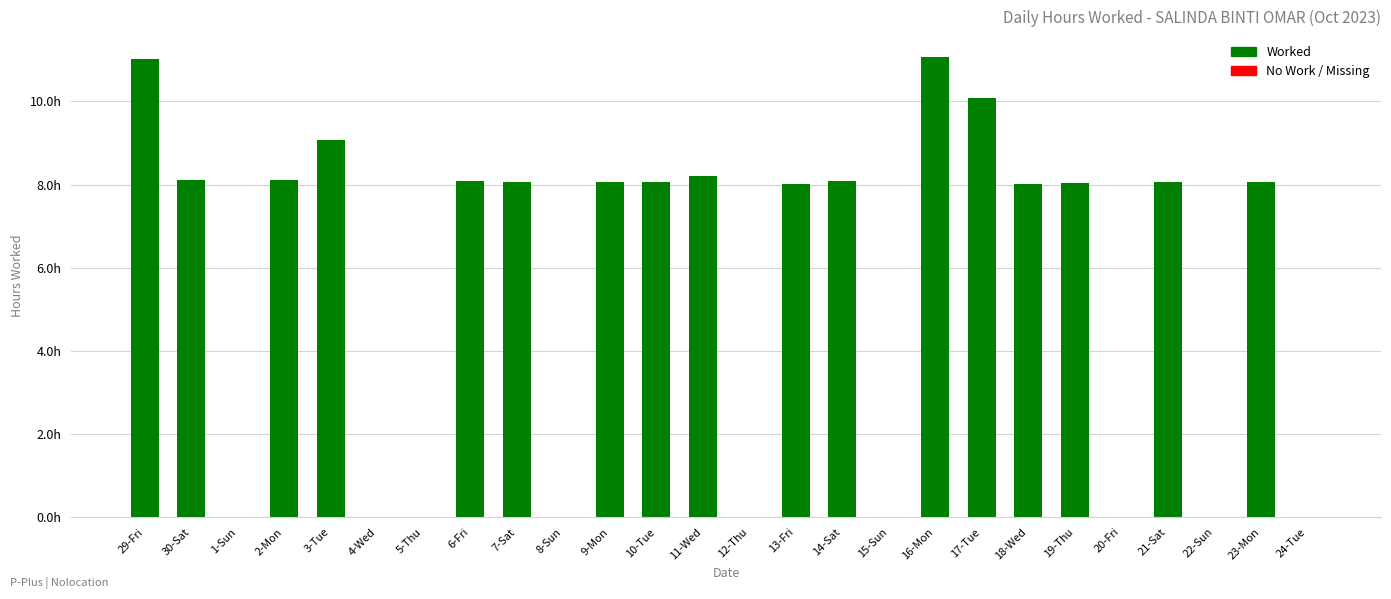

What is the change in value from 8-Sun to 18-Wed?

+8.0